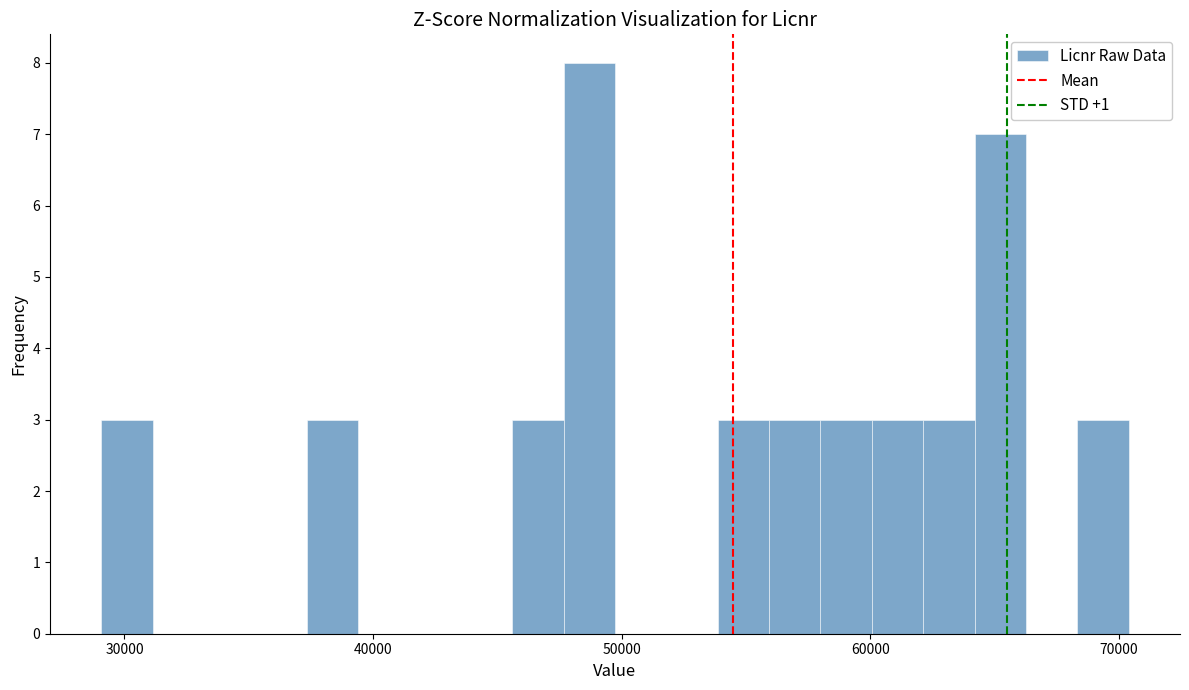

Read against the x-axis, roughly where is the centre of the tallest bar?

49000